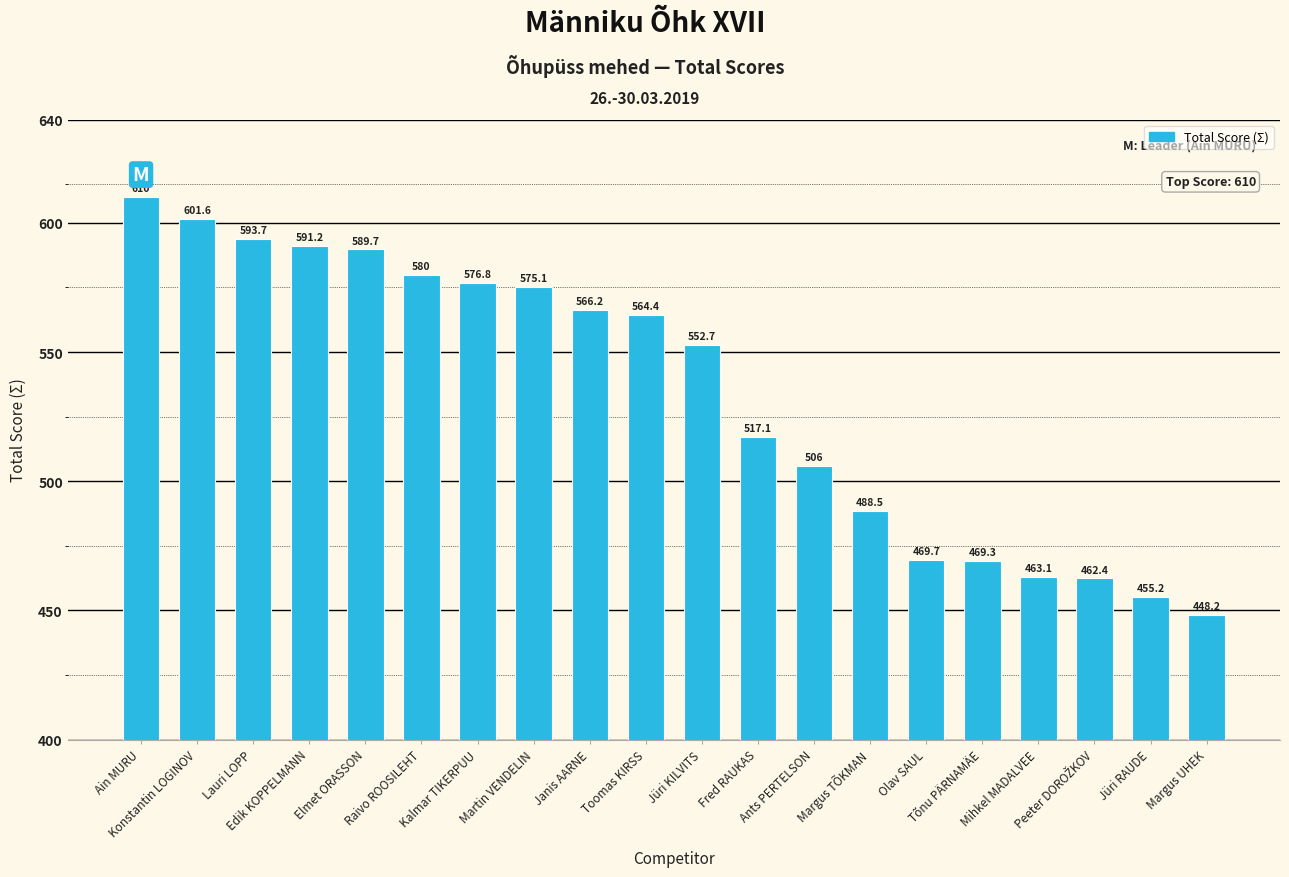

What is the sum of the values at Kalmar TIKERPUU and Toomas KIRSS?

1141.2